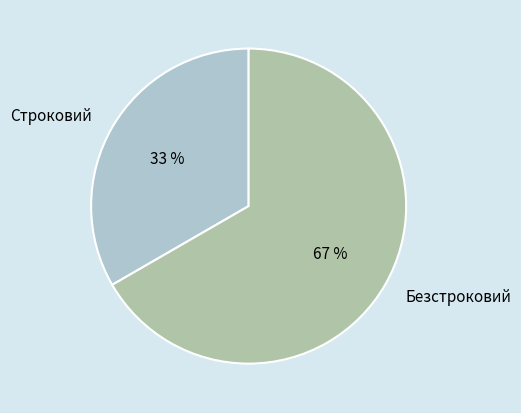

Rank the categories by value from lowest to highest.

Строковий, Безстроковий